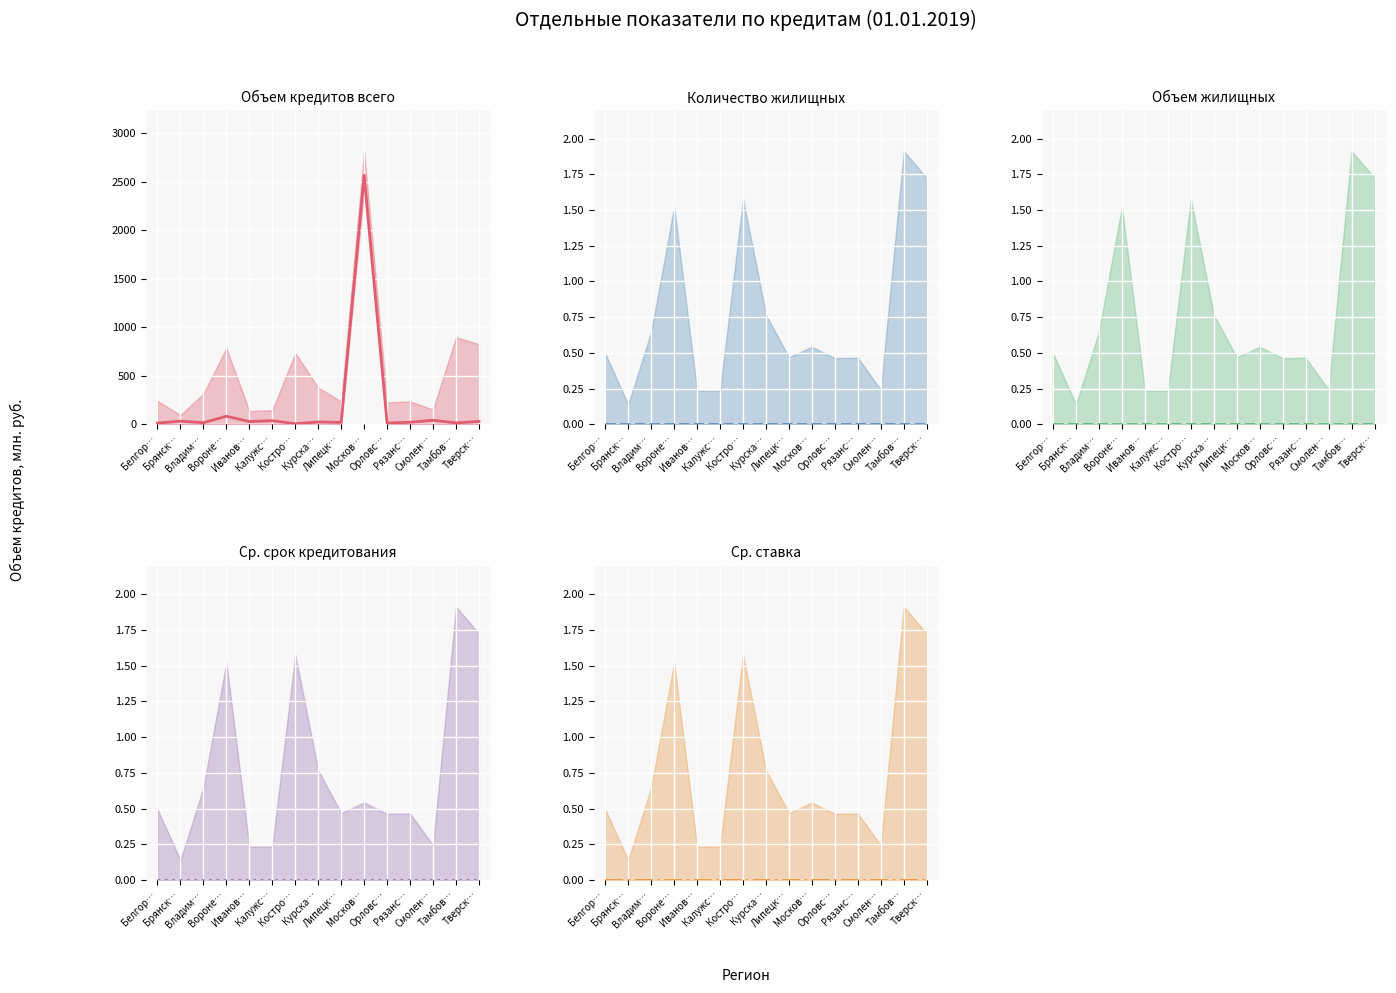

Is the value of Количество жилищных (центр) at Владим… greater than the value of Ср. срок кредитования (центр) at Тамбов…?

No